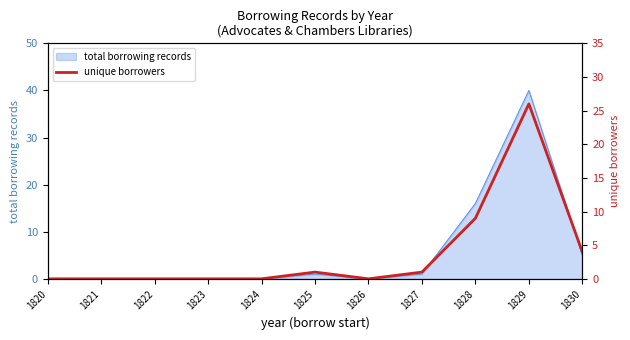

True or false: the data shows -11 at 1824.

False